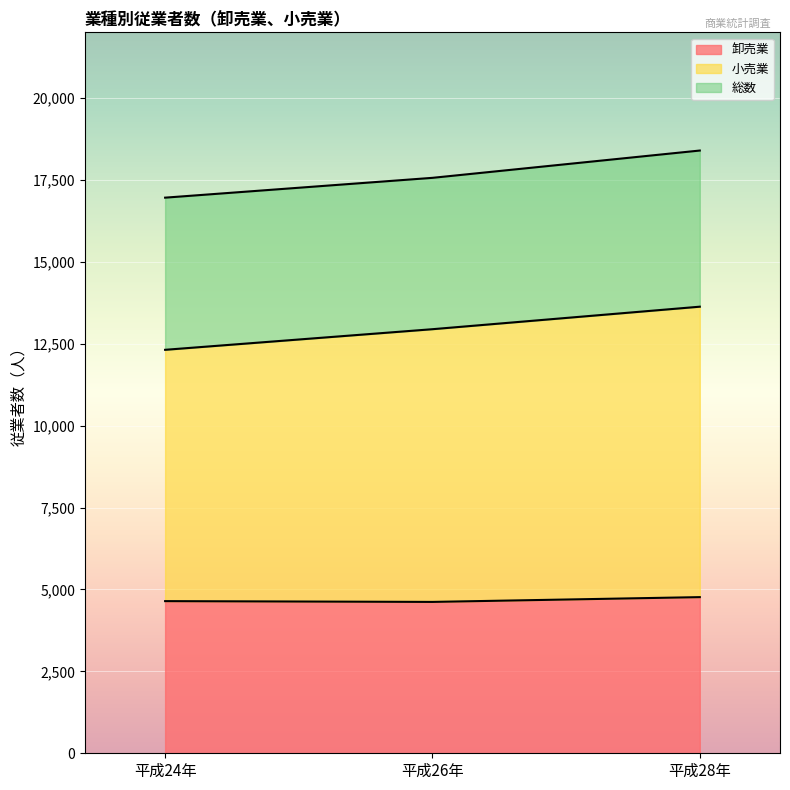

Between 平成24年 and 平成26年, which is larger?

平成24年